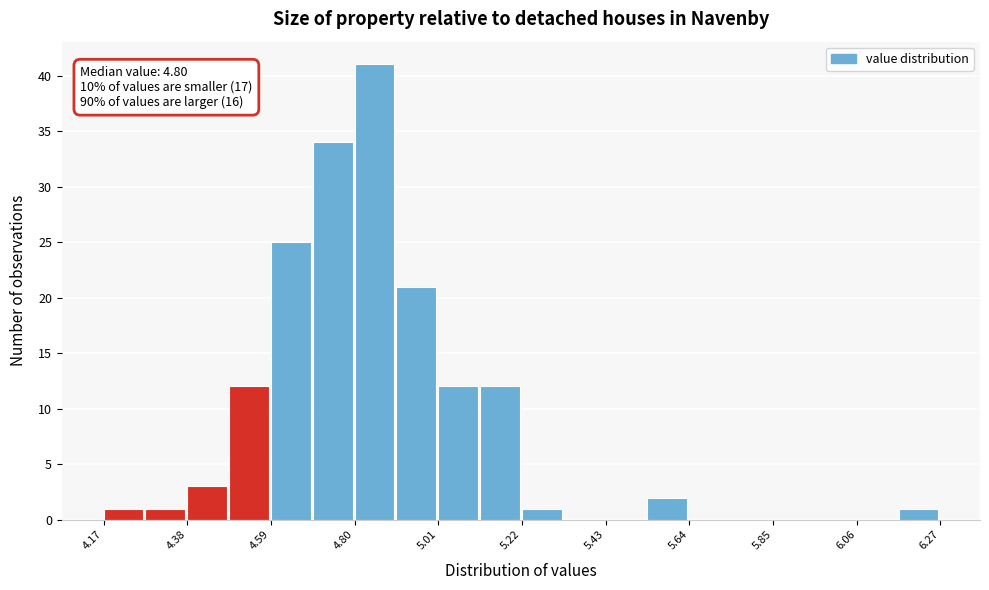

Around what value on the x-axis is the tallest bar? Give the approximate position of its centre, as read against the axis.

4.85